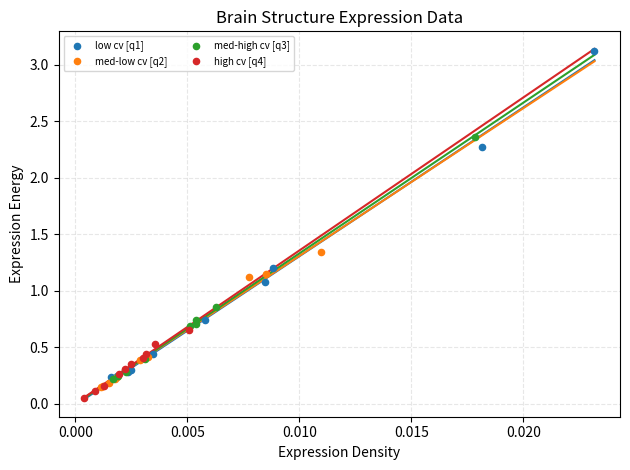

Which series contains the highest Y value?

low cv [q1]